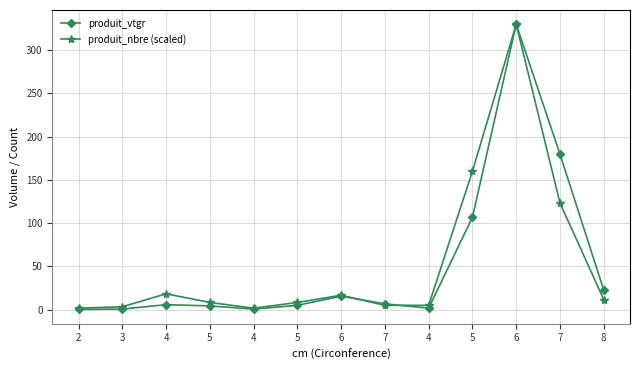

Where does the produit_nbre (scaled) series first go above 8?

4